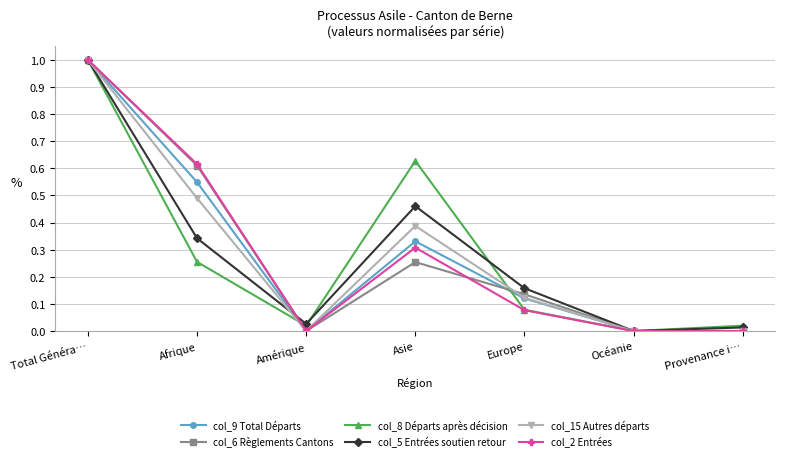

What is the label of the 6th point from the left?

Océanie